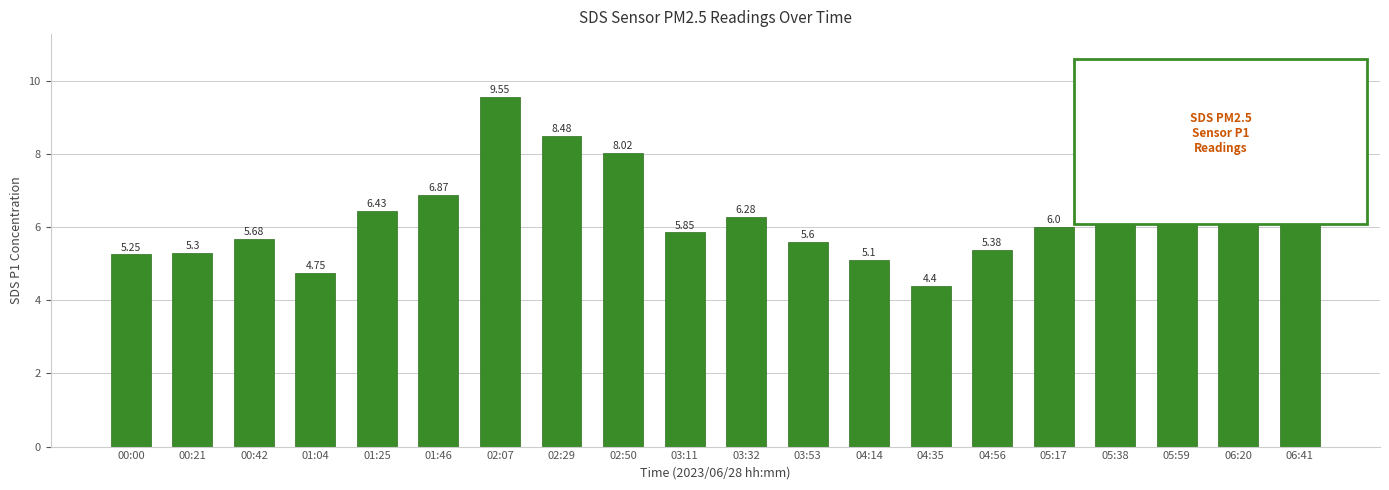

How many bars are there in total?

20